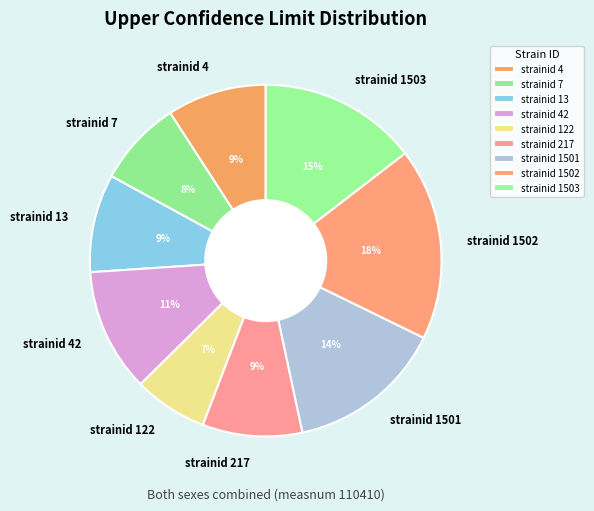

What percentage is the strainid 122 slice, to the nearest percent?

7%